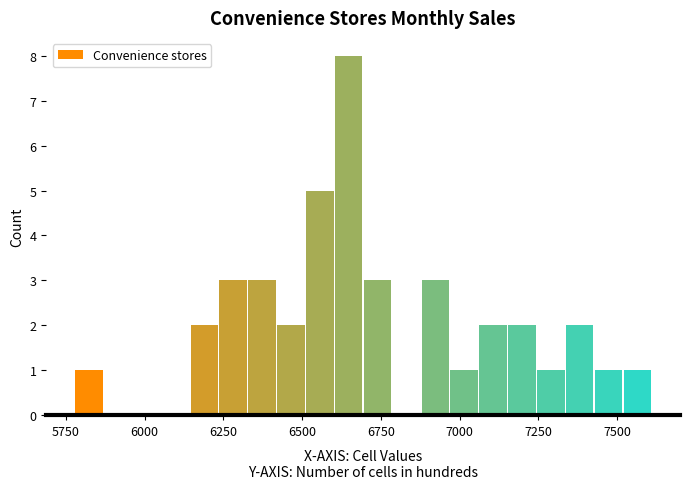

Read against the x-axis, roughly where is the centre of the tallest bar?

6650